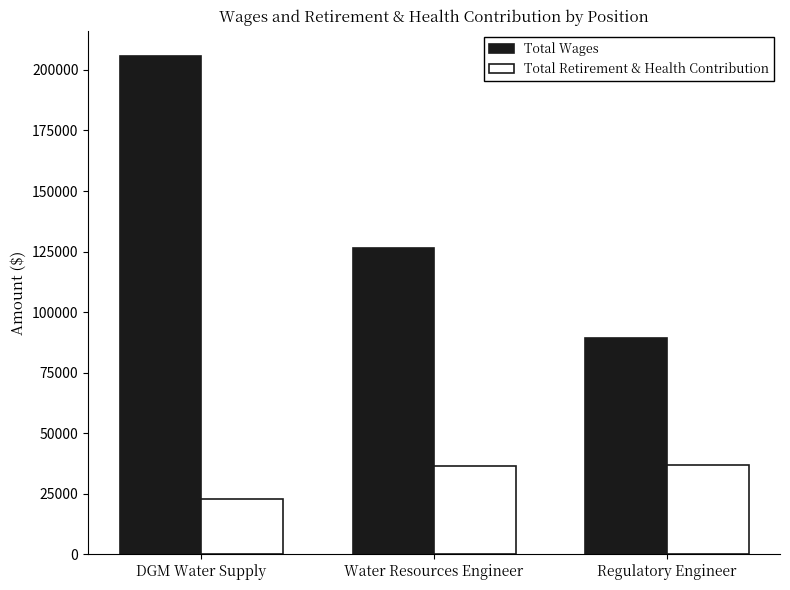

What is the maximum value for Total Wages?

205894